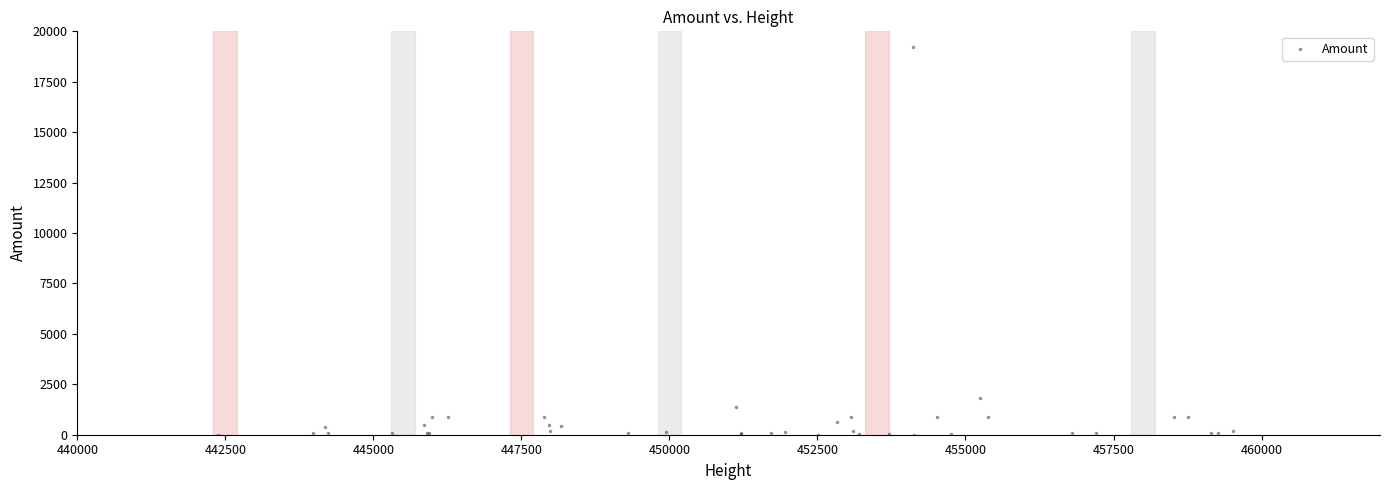

What Y value in the scatter plot is closest to 9606?

1820.6